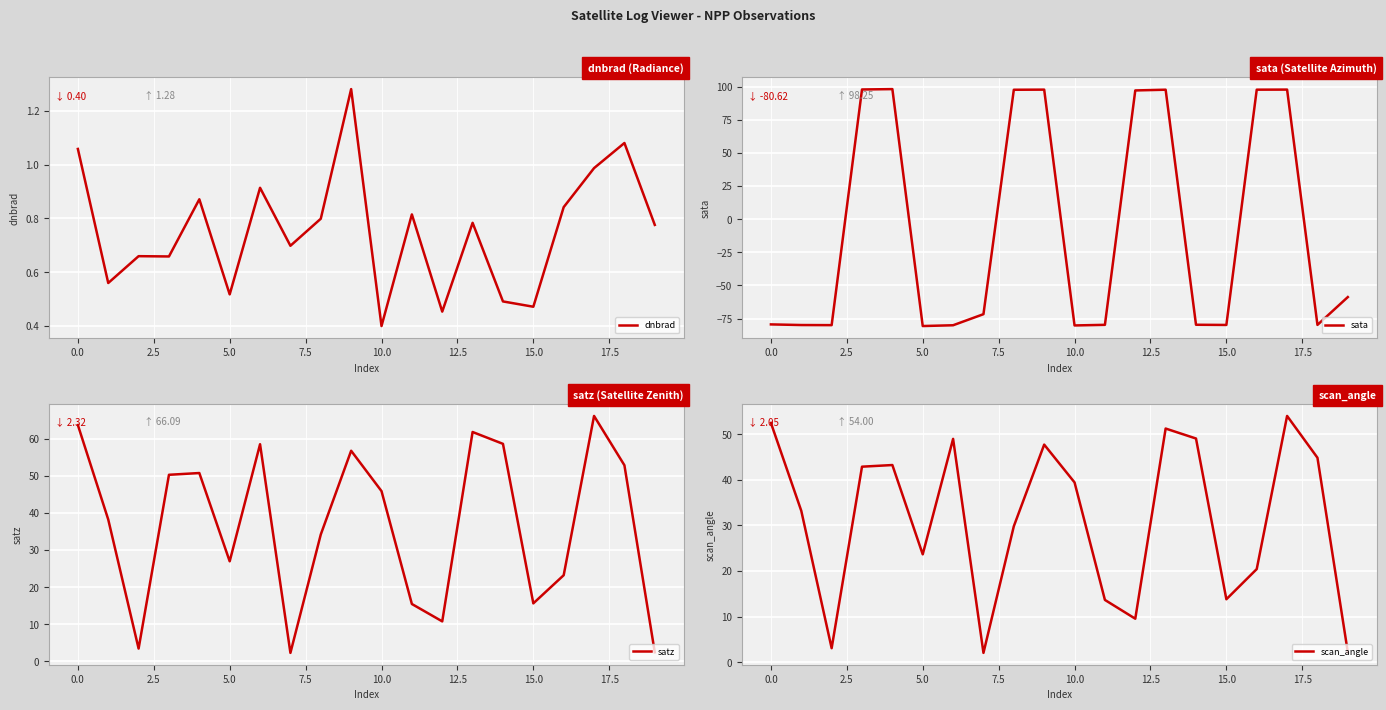

What is the maximum value for sata?

98.3